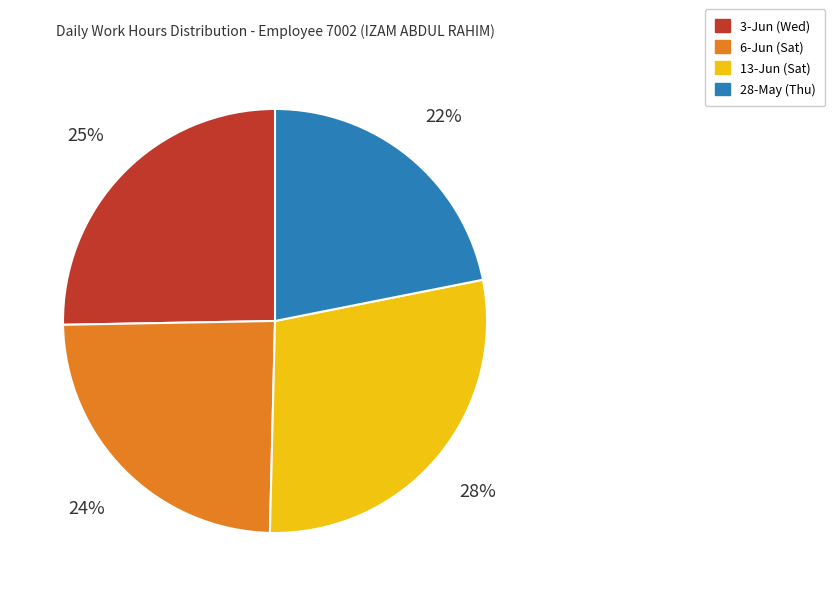

Approximately how many times larger is the value at 3-Jun (Wed) compared to 6-Jun (Sat)?

1.0